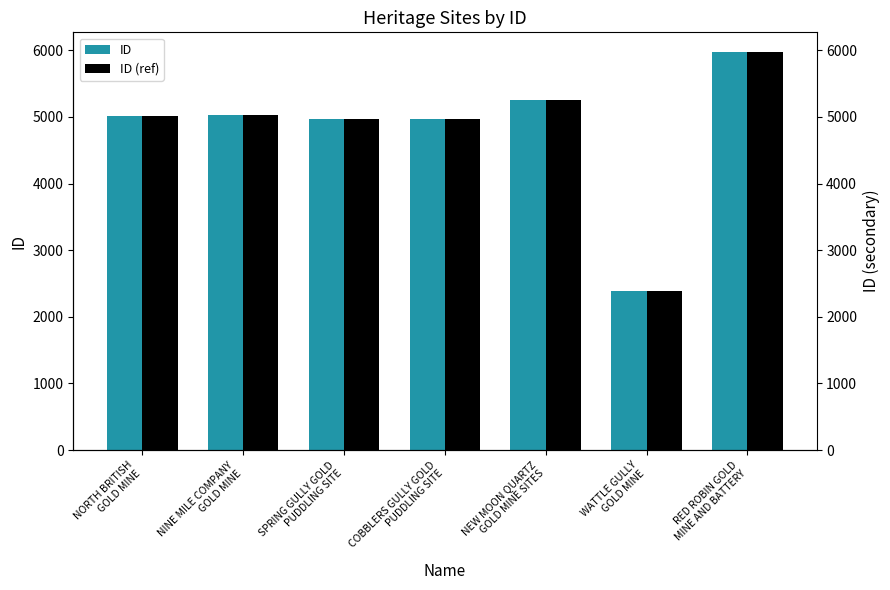

The value of ID (ref) at NEW MOON QUARTZ
GOLD MINE SITES is 5246. True or false?

True